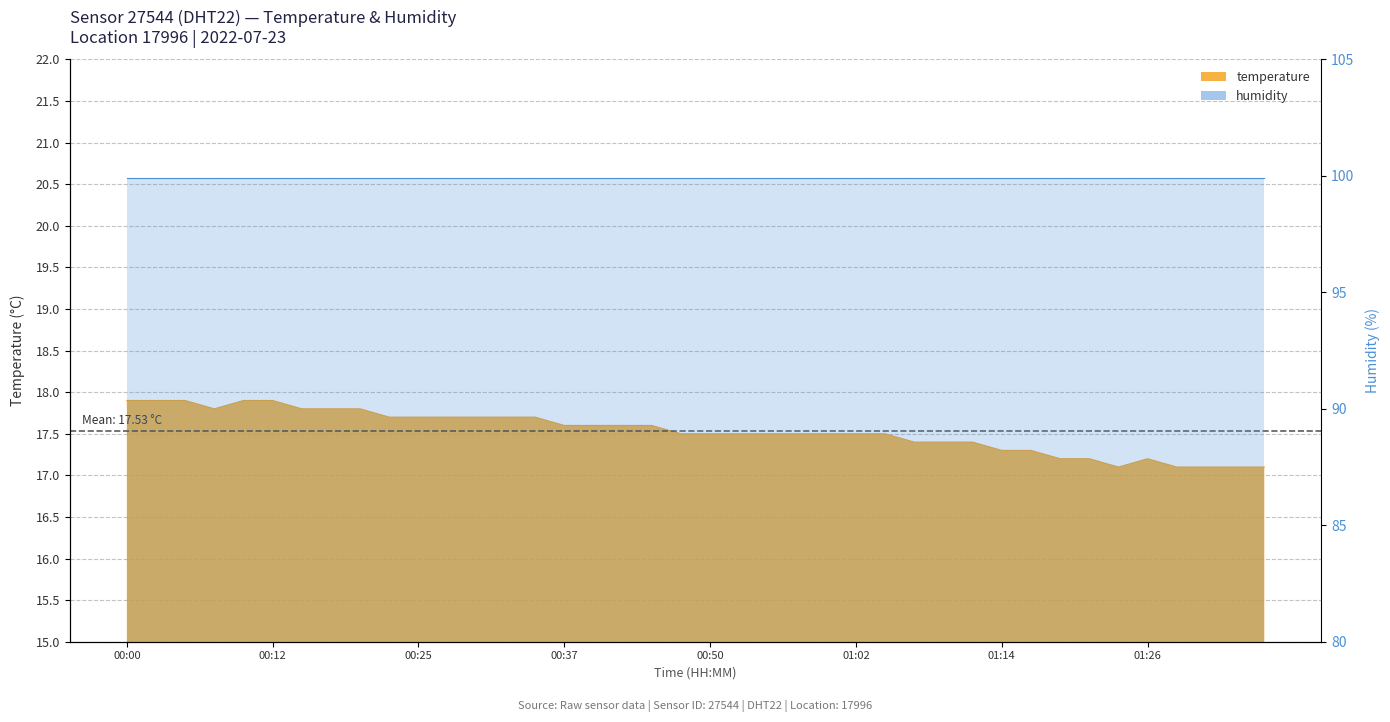

At which category does the chart reach its minimum across all series?

01:24